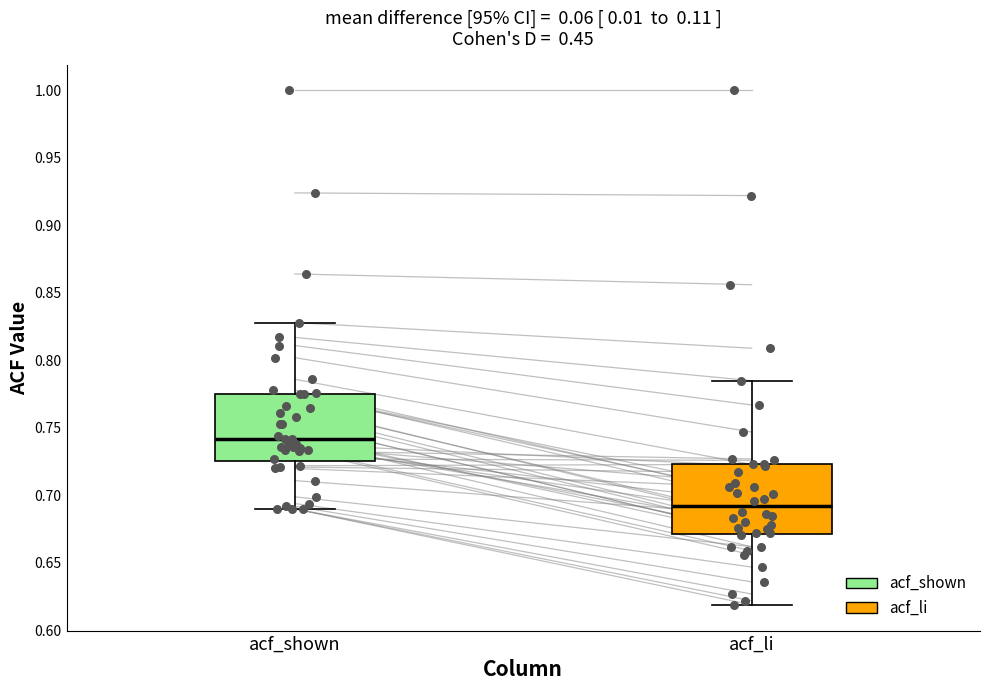

Reading left to right, transcribe this box plot: for each box, give where its median line is, the range the box spans, and where its two whiskers end, as read against the y-axis. The values are not printed on the chart, so give them approximately, as read against the axis.

acf_shown: median 0.740, box 0.725 to 0.775, whiskers 0.690 to 0.830
acf_li: median 0.690, box 0.670 to 0.725, whiskers 0.620 to 0.785